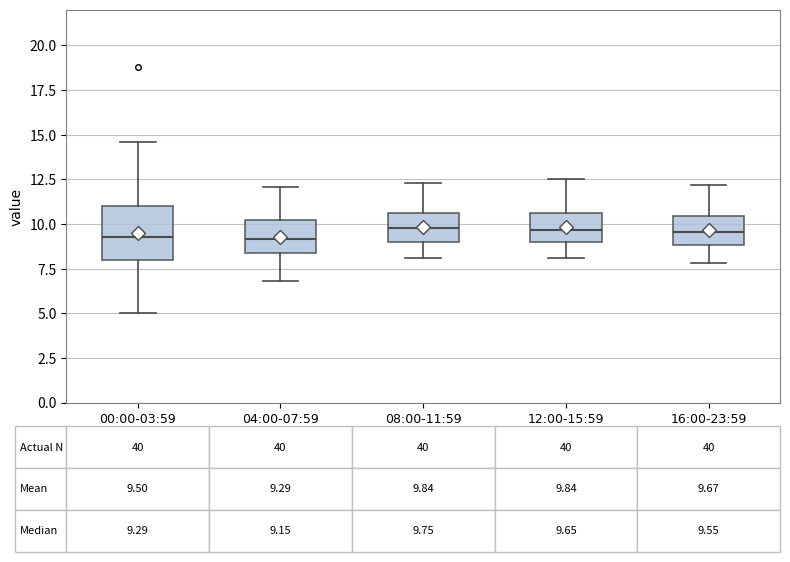

Which box is the tallest, from its lower edge to its upper edge?

00:00-03:59